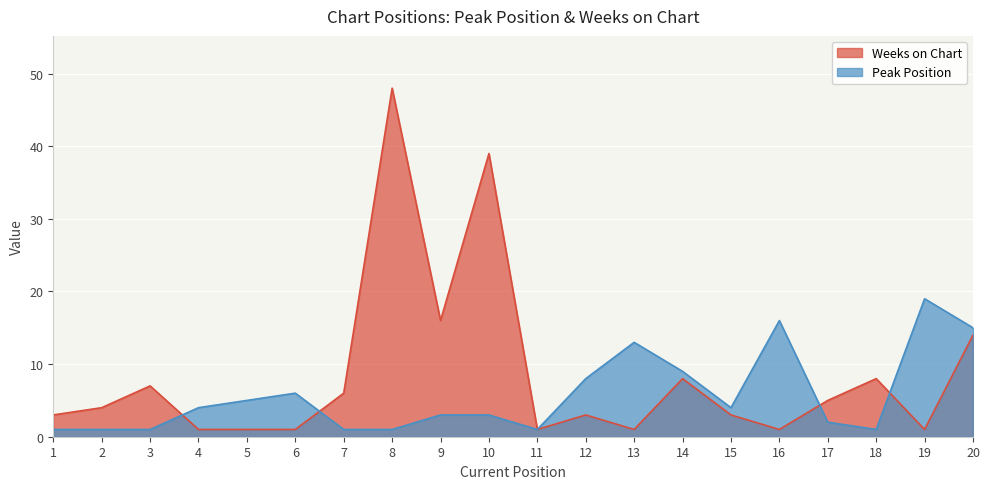

What is the difference between the Weeks on Chart values at 4 and 17?

4